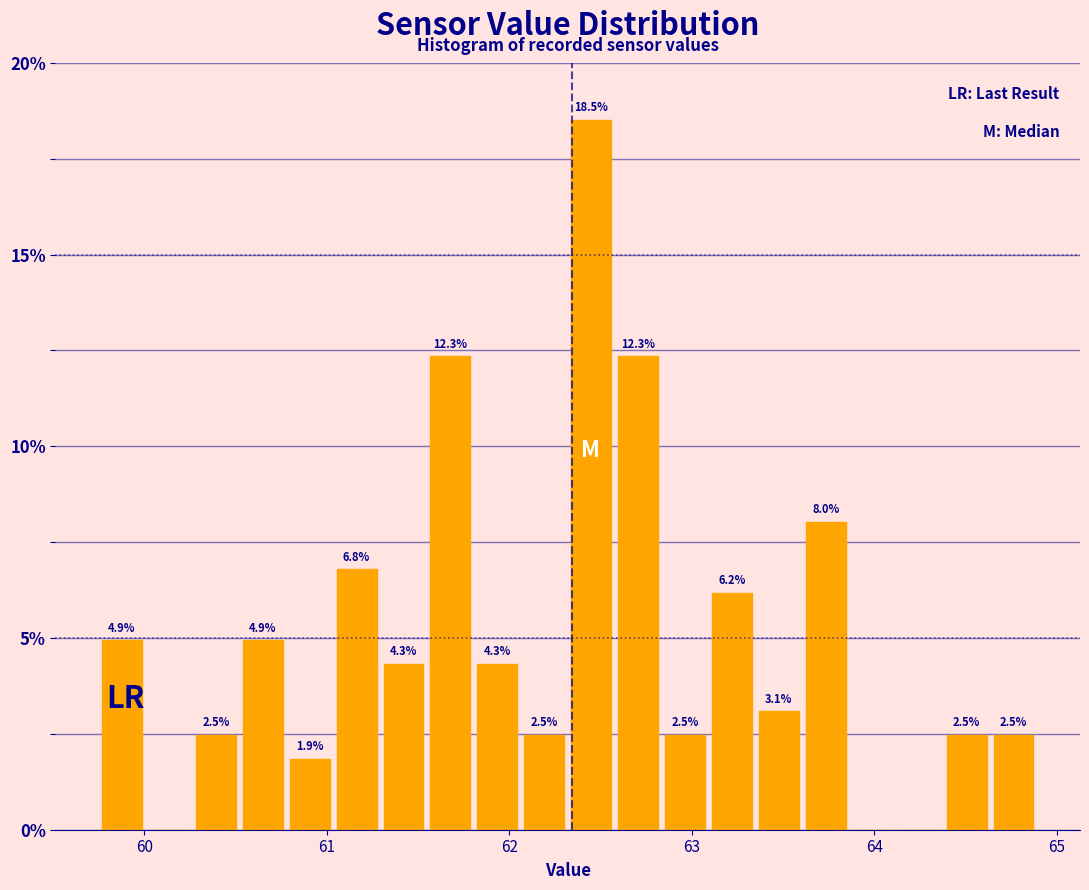

Read against the x-axis, roughly where is the centre of the tallest bar?

62.4